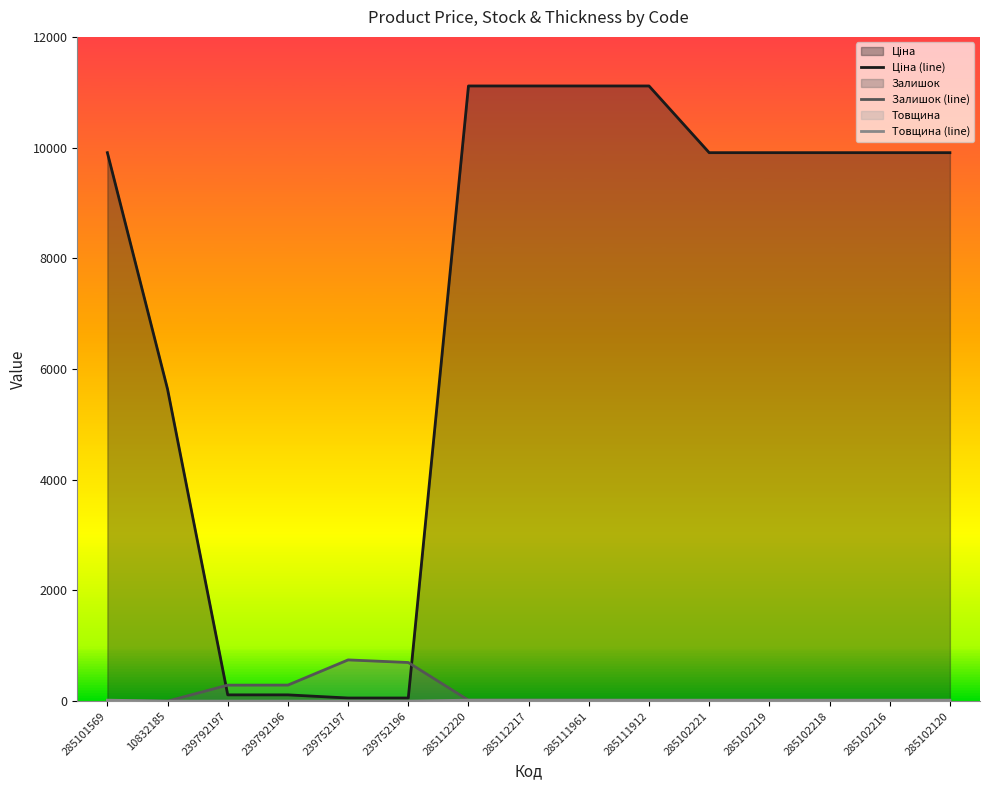

How many lines are shown in the chart?

3